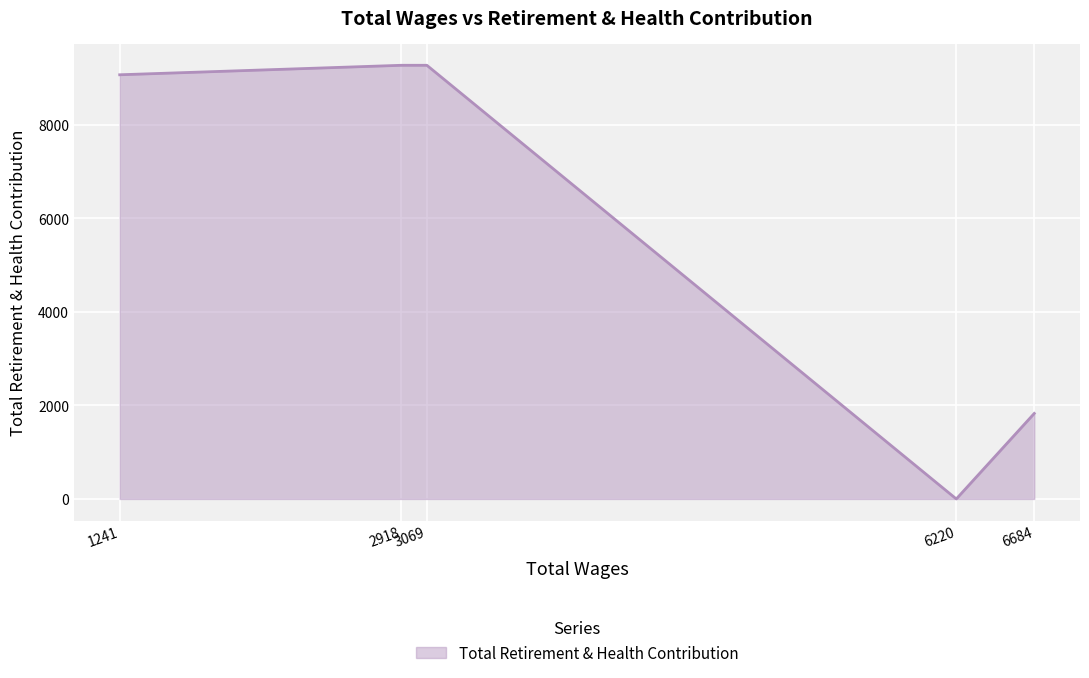

True or false: the data shows 13283 at 2918.0.

False